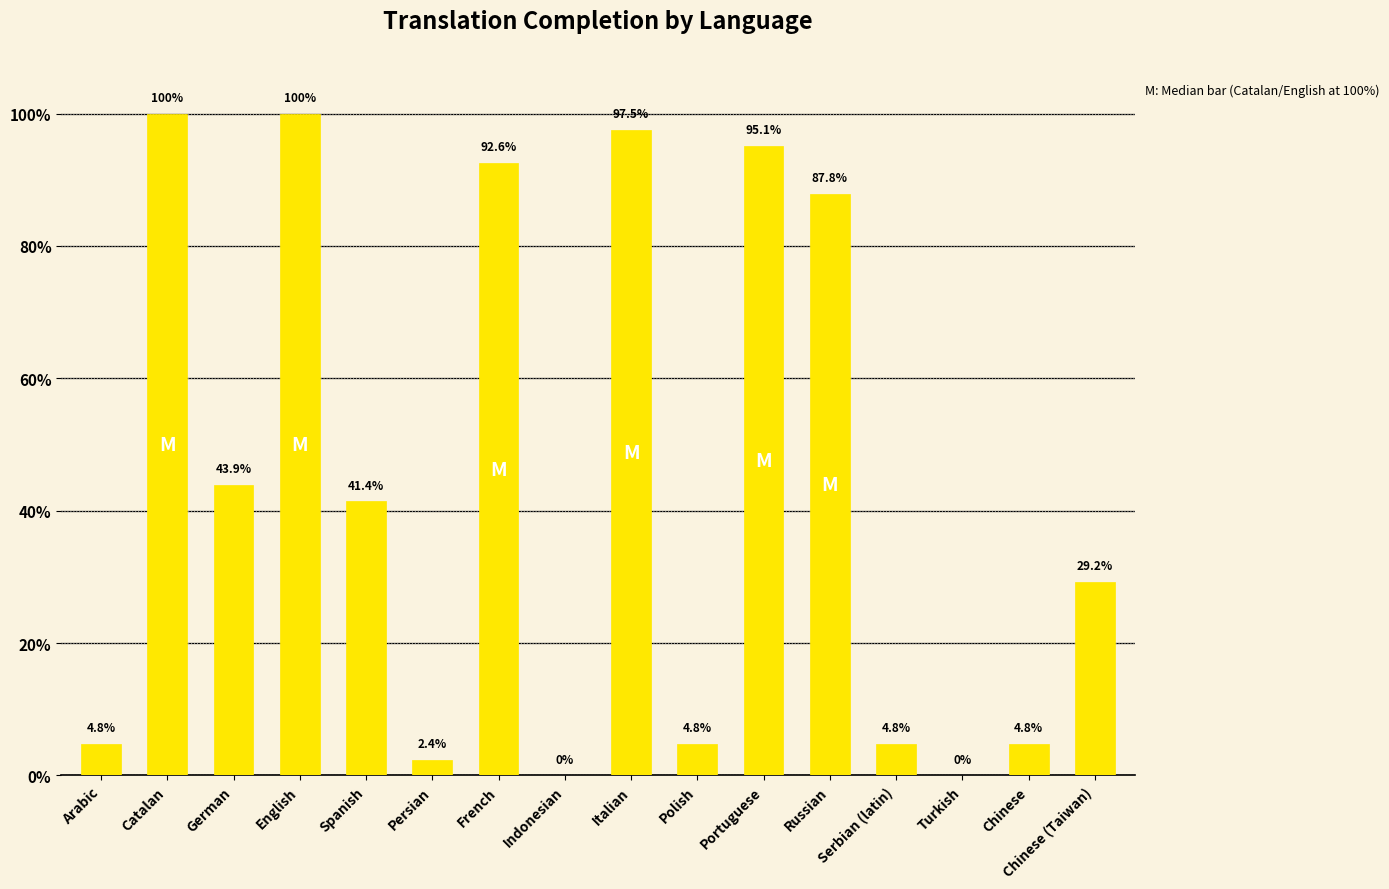

True or false: the data shows 4.8 at Polish.

True